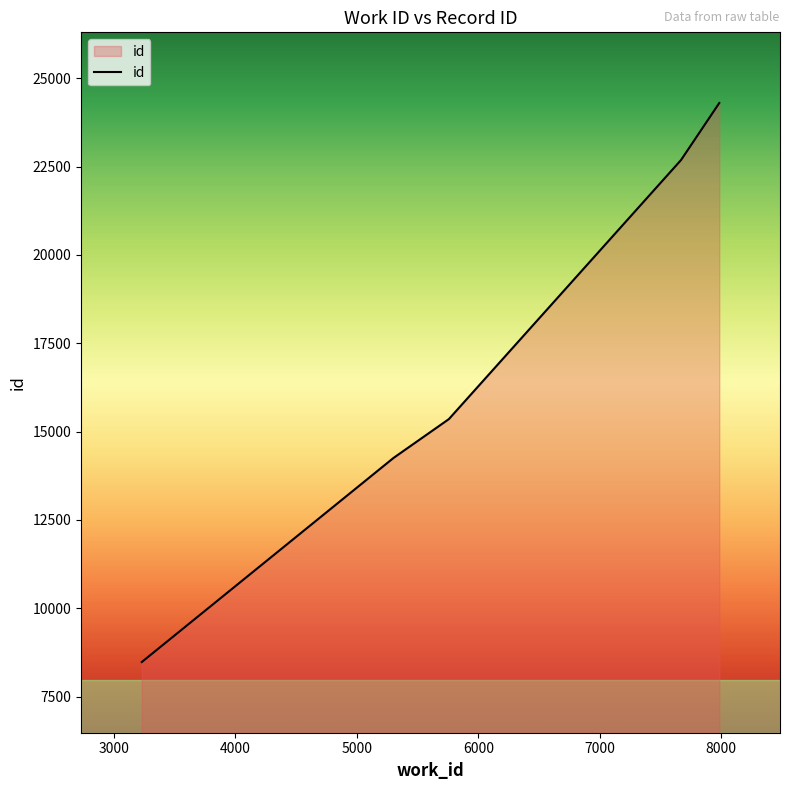

What is the smallest value displayed?

8477